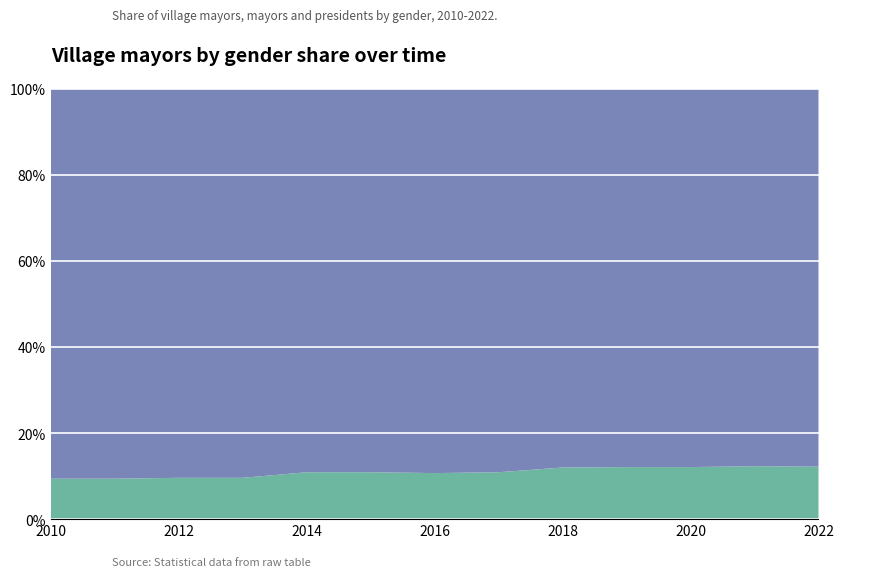

Reading left to right, extract all data points from this chart.

women: 9.4	9.4	9.6	9.6	10.9	10.9	10.7	10.9	12.0	12.1	12.1	12.3	12.2
men: 90.6	90.6	90.4	90.4	89.1	89.1	89.3	89.1	88.0	87.9	87.9	87.7	87.8